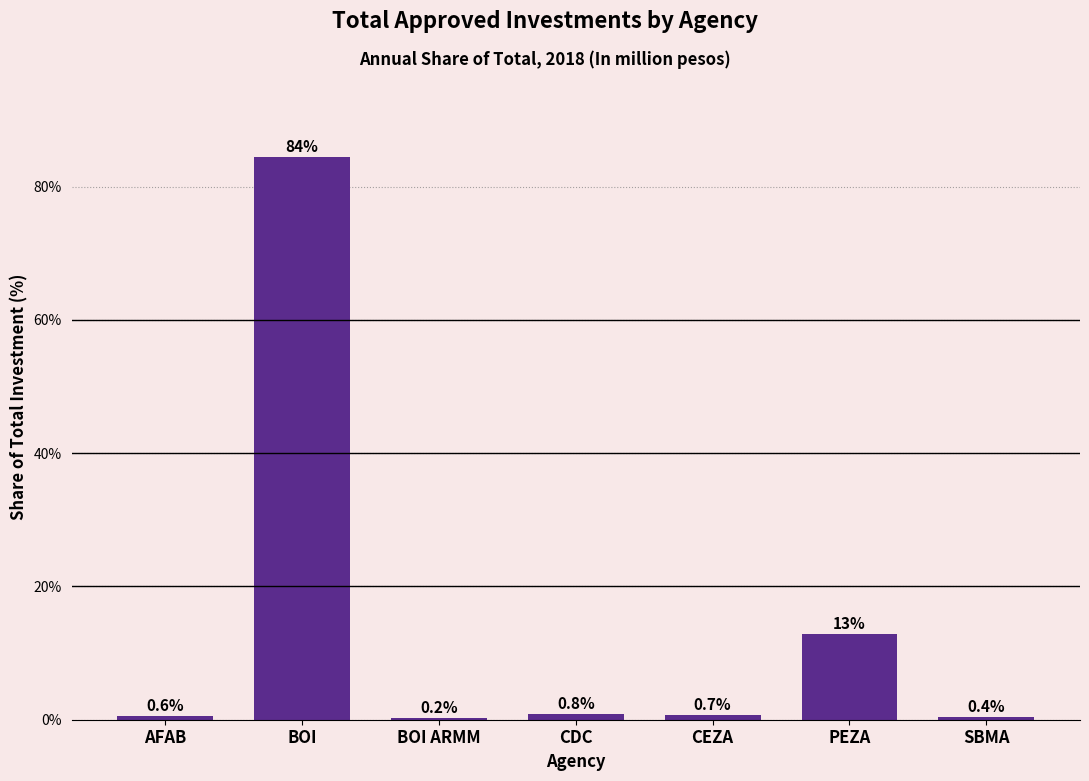

Reading right to left, what are all the values shown in this chart?

SBMA=0.4	PEZA=12.9	CEZA=0.7	CDC=0.8	BOI ARMM=0.2	BOI=84.4	AFAB=0.6